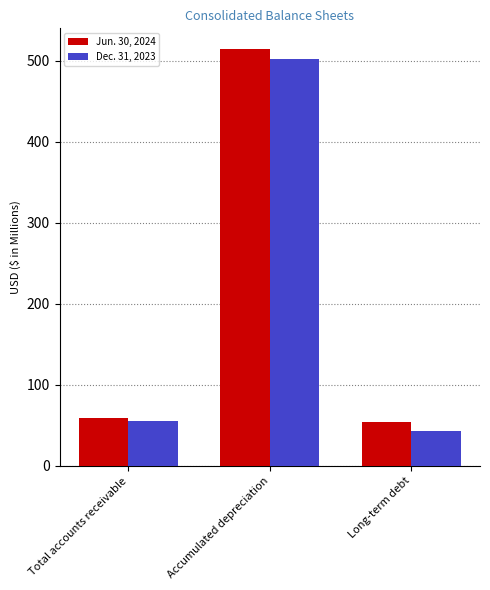

What is the label of the 3rd bar from the right?

Total accounts receivable